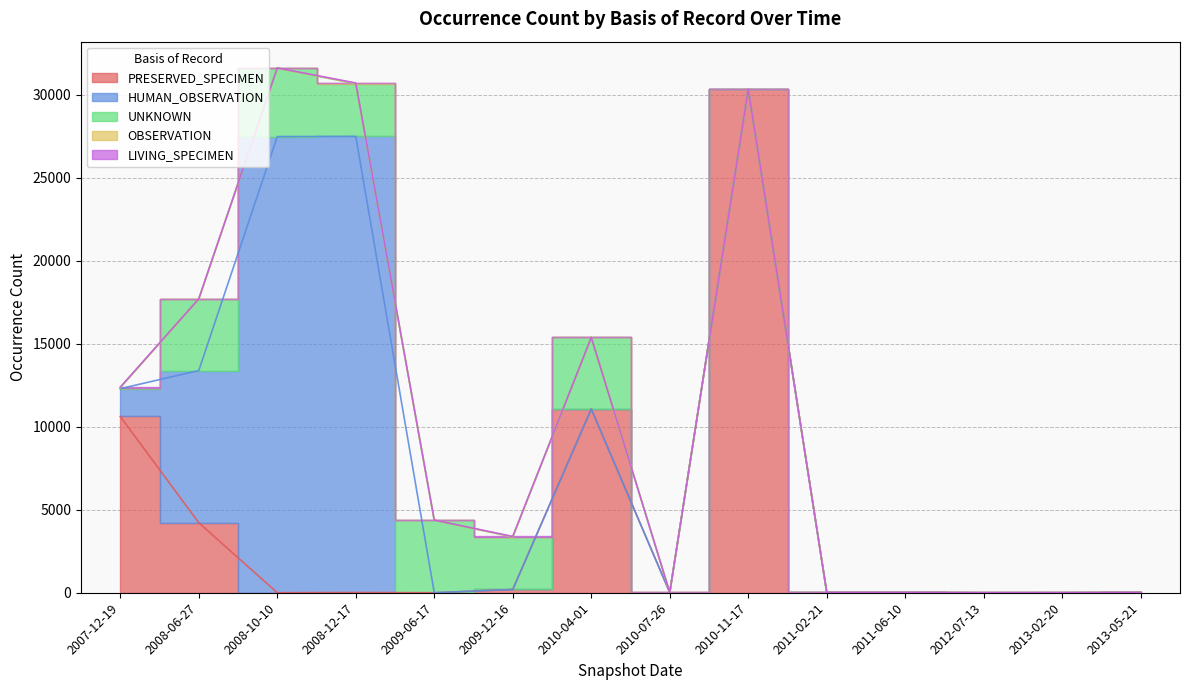

True or false: UNKNOWN has a value of 2929 at 2013-05-21.

False